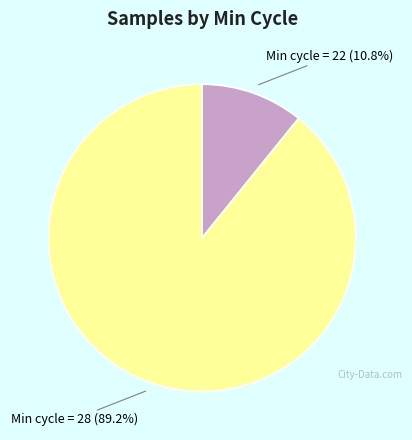

Is there any slice that represents more than half of the pie?

Yes